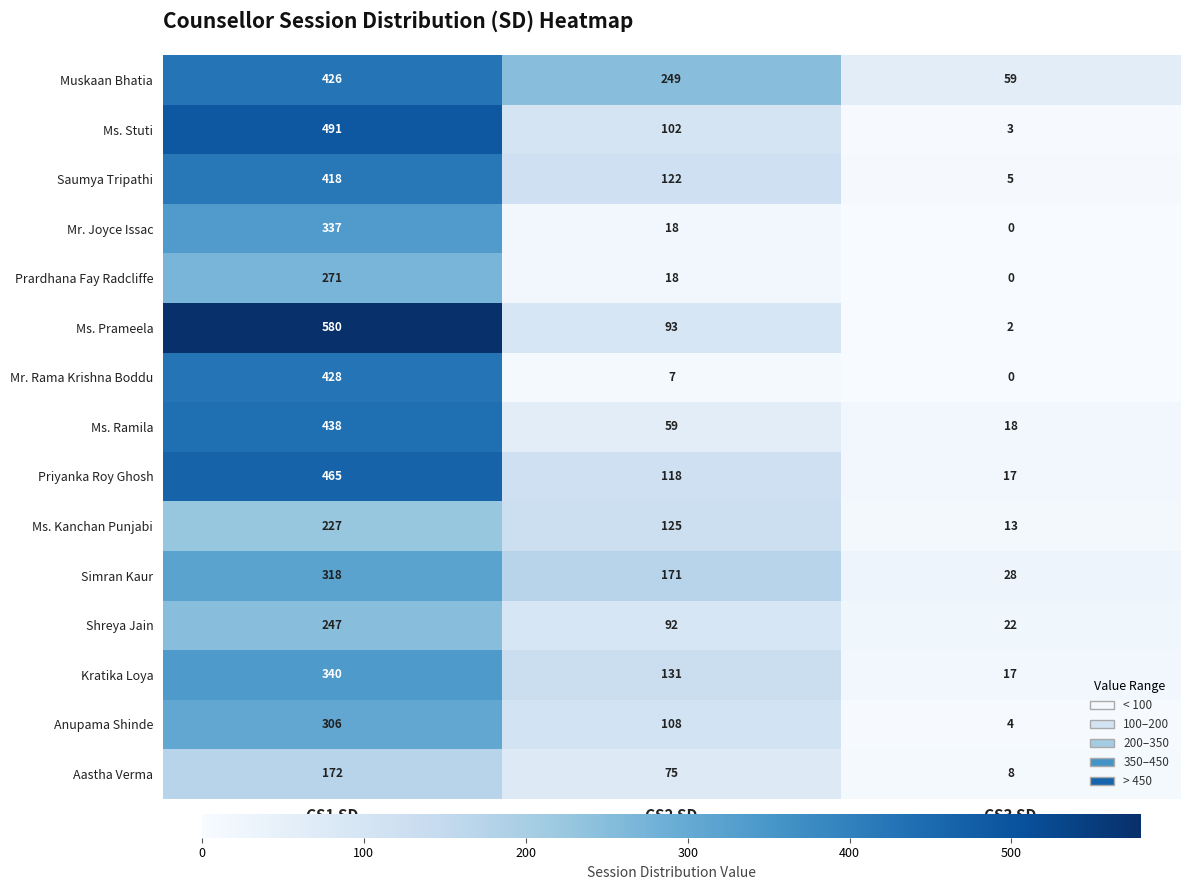

Which series changed the most between CS1 SD and CS2 SD?

Ms. Prameela